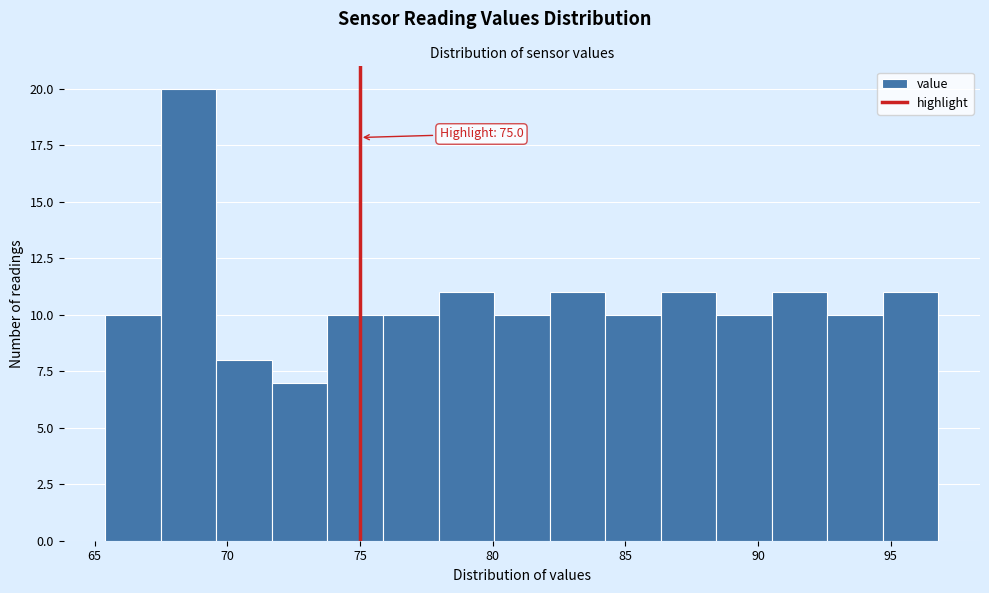

Which range on the x-axis has the tallest bar?

67.5 to 69.5